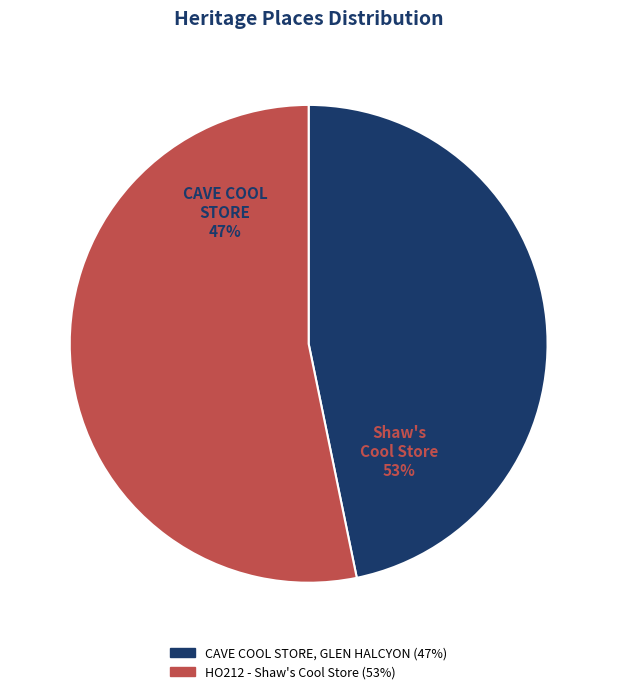

Which category has the smallest portion of the pie?

CAVE COOL STORE, GLEN HALCYON